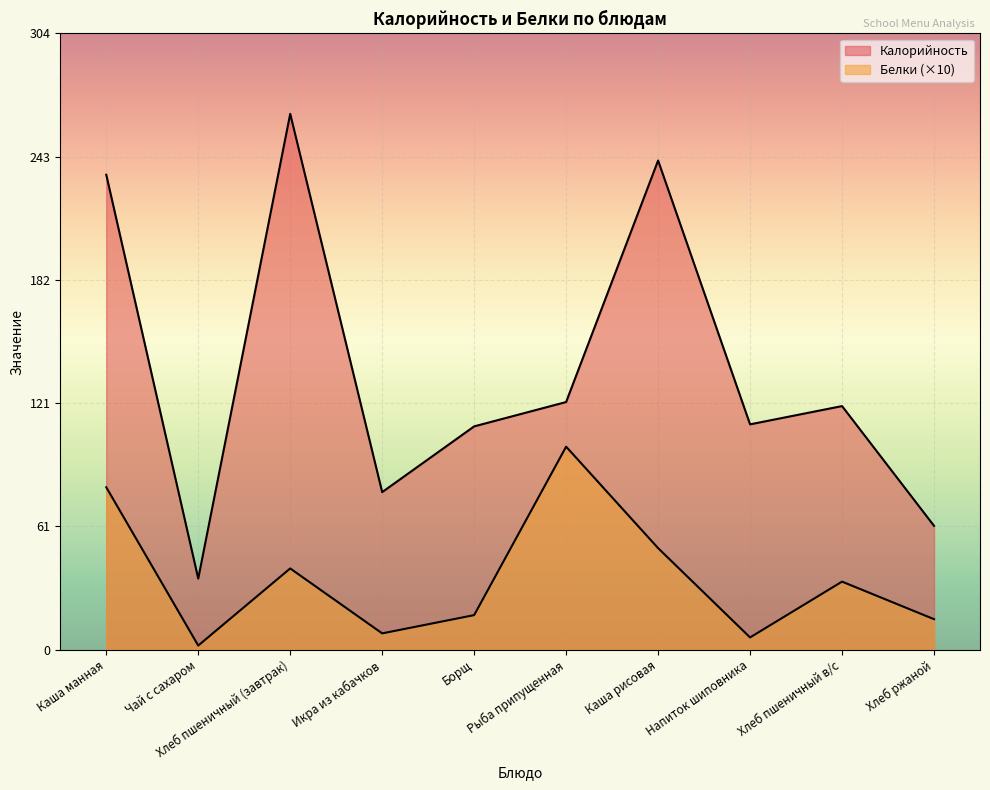

What is the total value across all series at Каша манная?

314.0